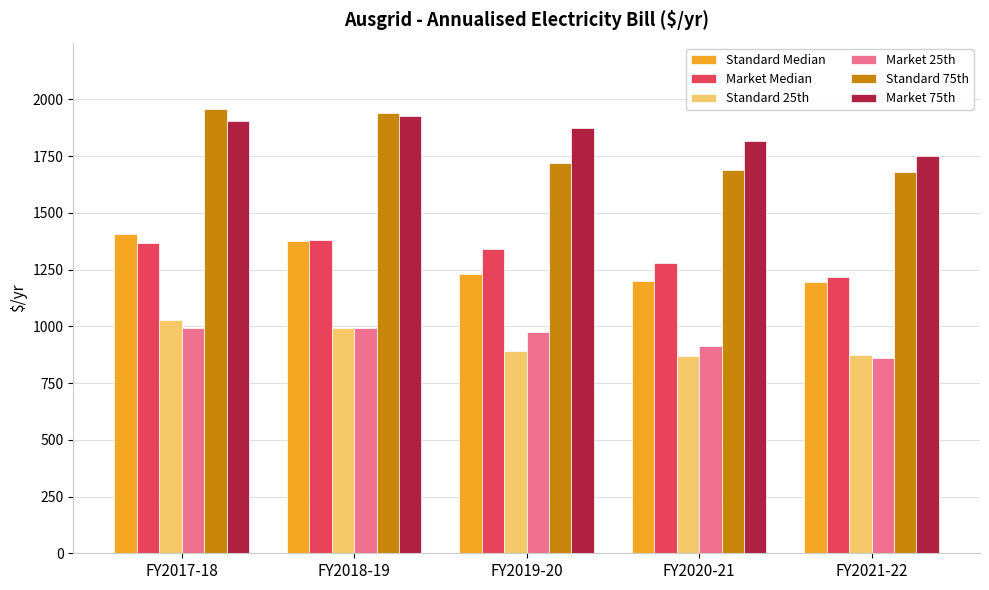

Which series has the widest spread of values?

Standard 75th